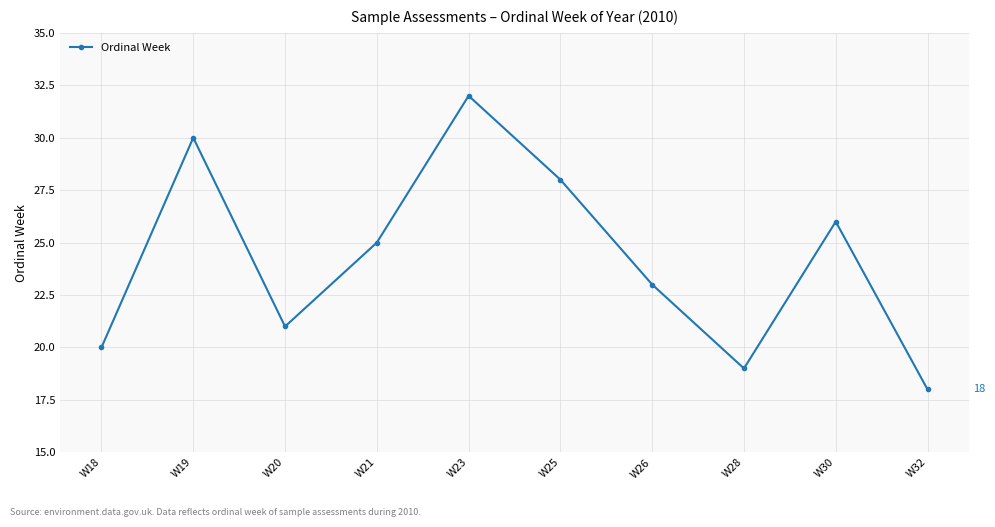

Is it true that the value at W23 is 32?

True